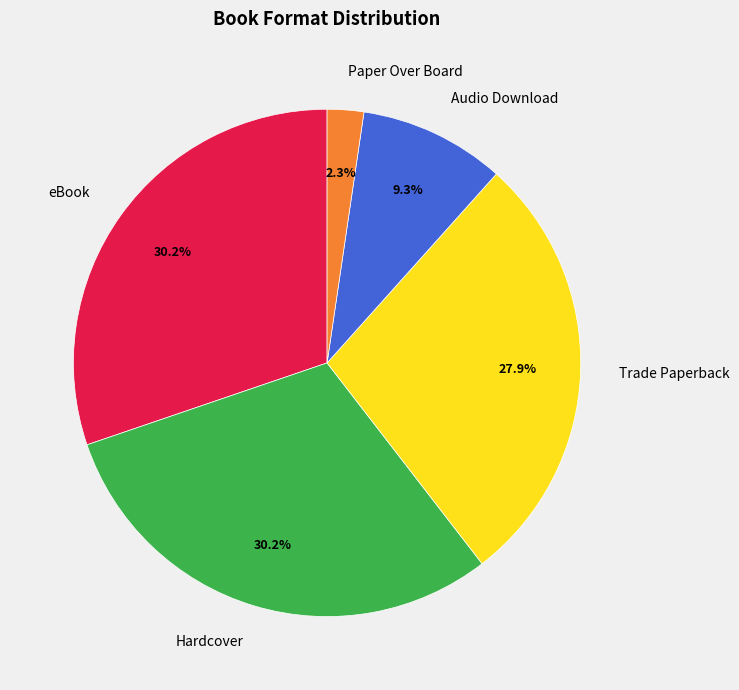

What is the ratio of the value at Audio Download to the value at Paper Over Board?

4.0